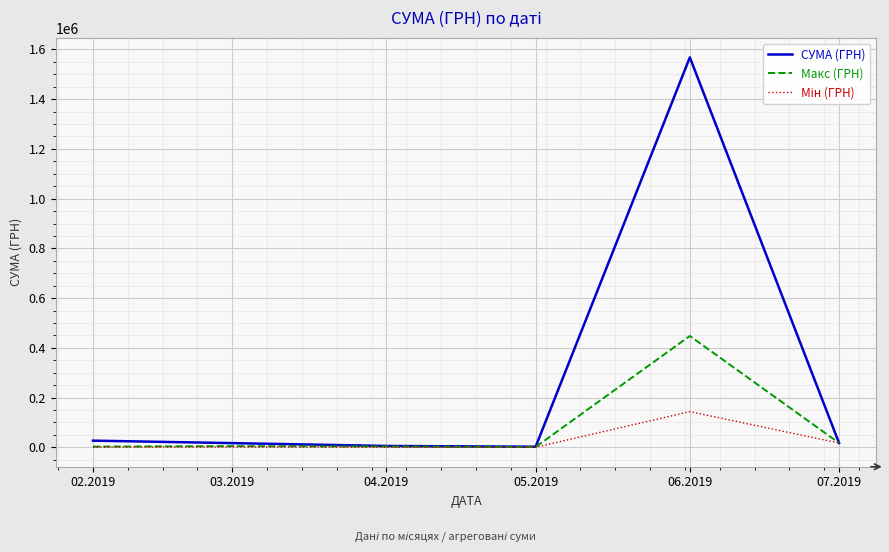

Does the chart have visible grid lines?

Yes